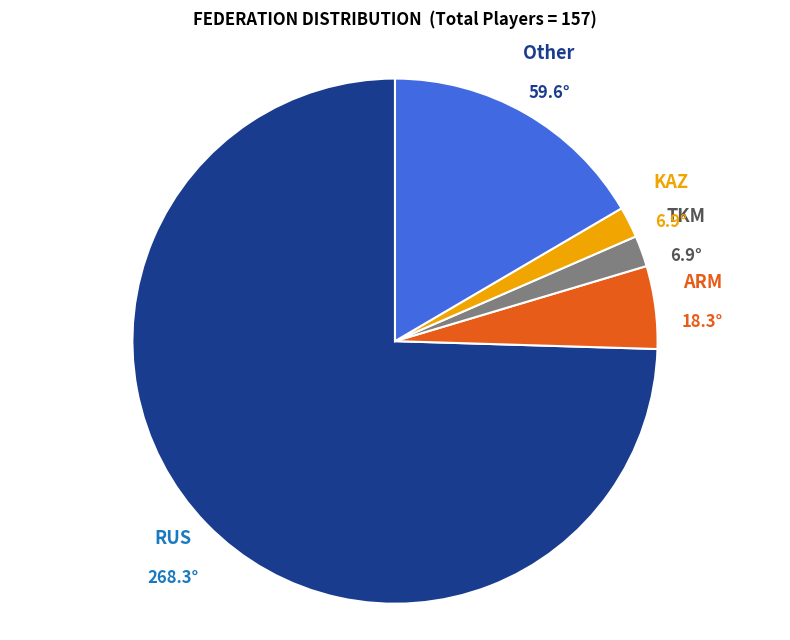

What is the largest slice in the pie chart?

RUS